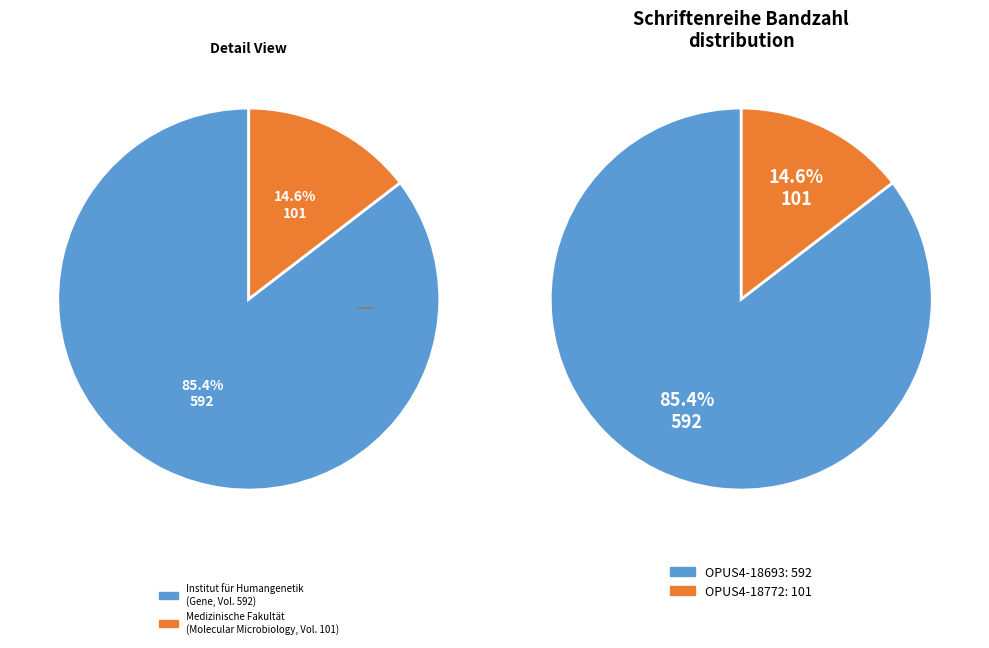

True or false: OPUS4-18772 accounts for 8% of the total.

False